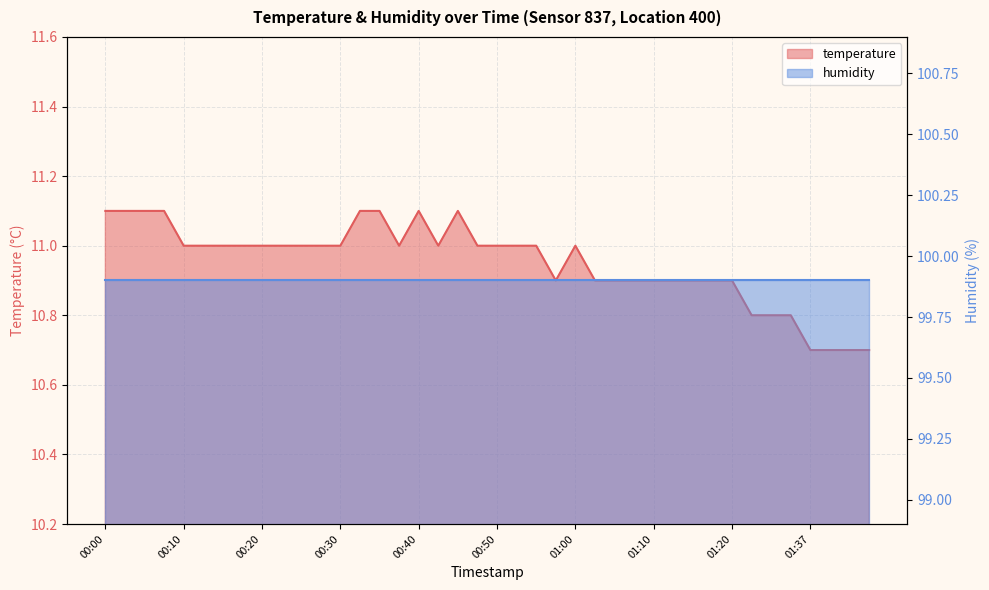

How many points are higher than both their immediate neighbors (excluding endpoints)?

3